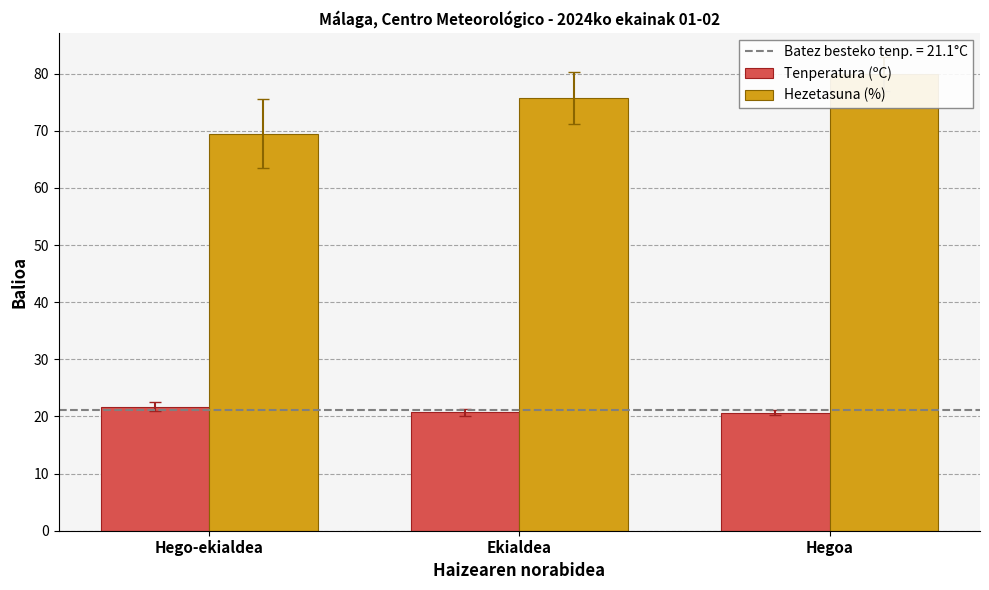

Which category has the lowest value in the Hezetasuna (%) series?

Hego-ekialdea